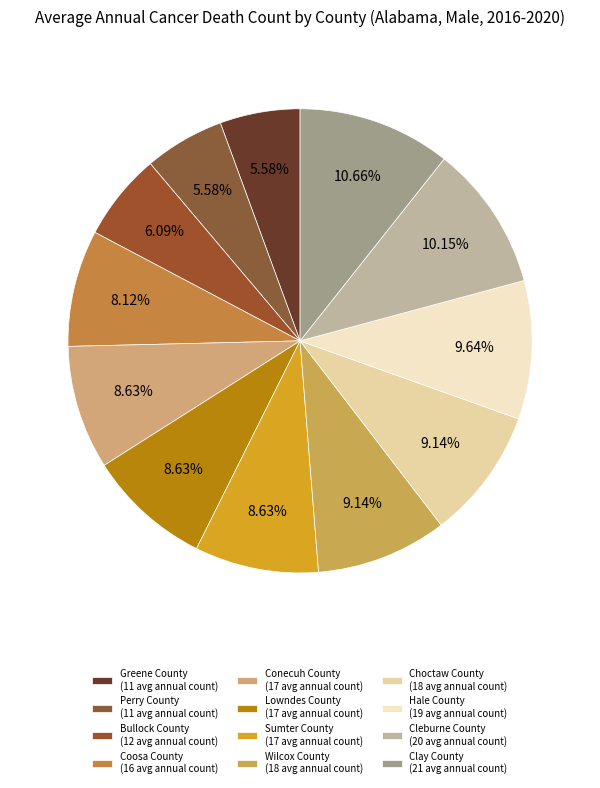

True or false: Wilcox County accounts for 9% of the total.

True